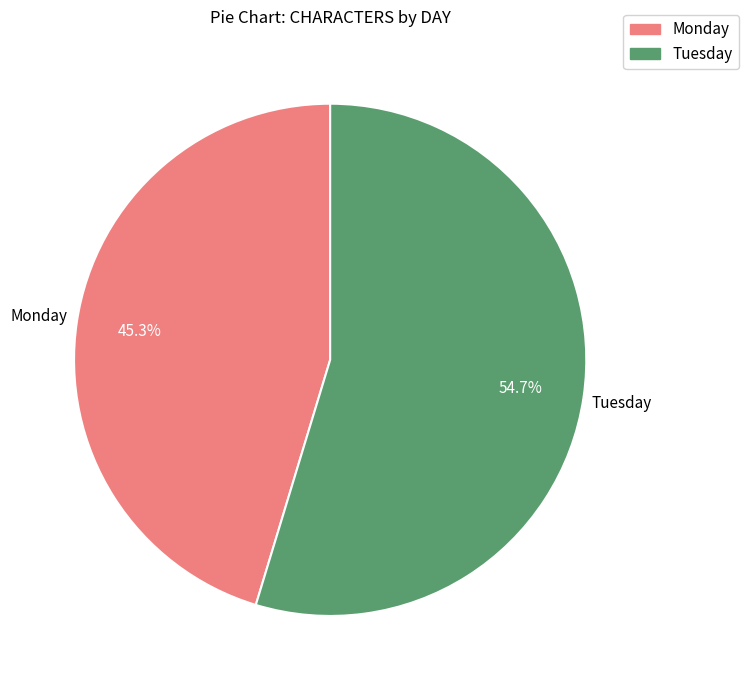

Count the number of slices in the pie.

2